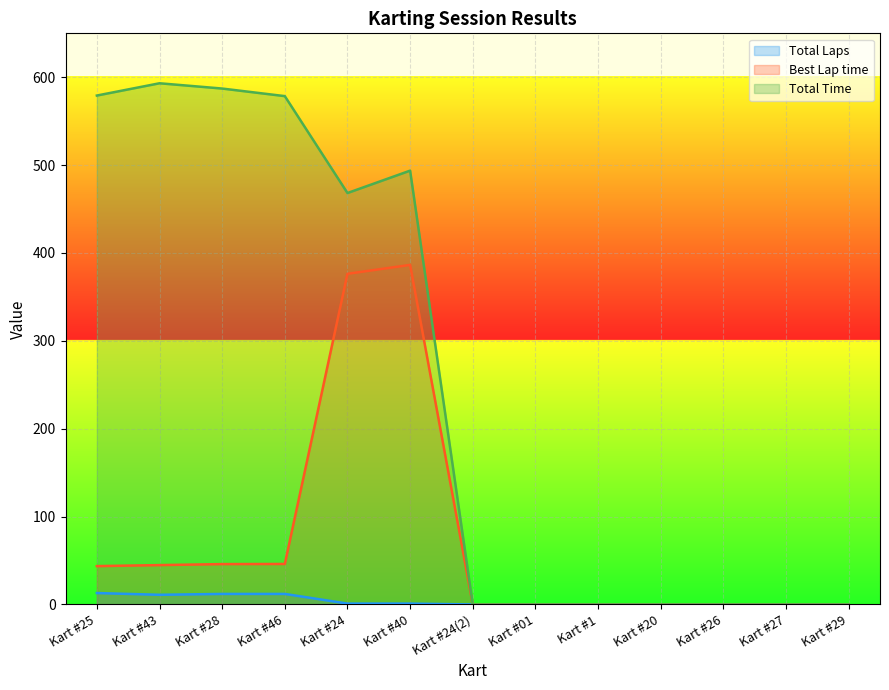

What is the difference between the maximum and second lowest values in the Total Time series?

593.2